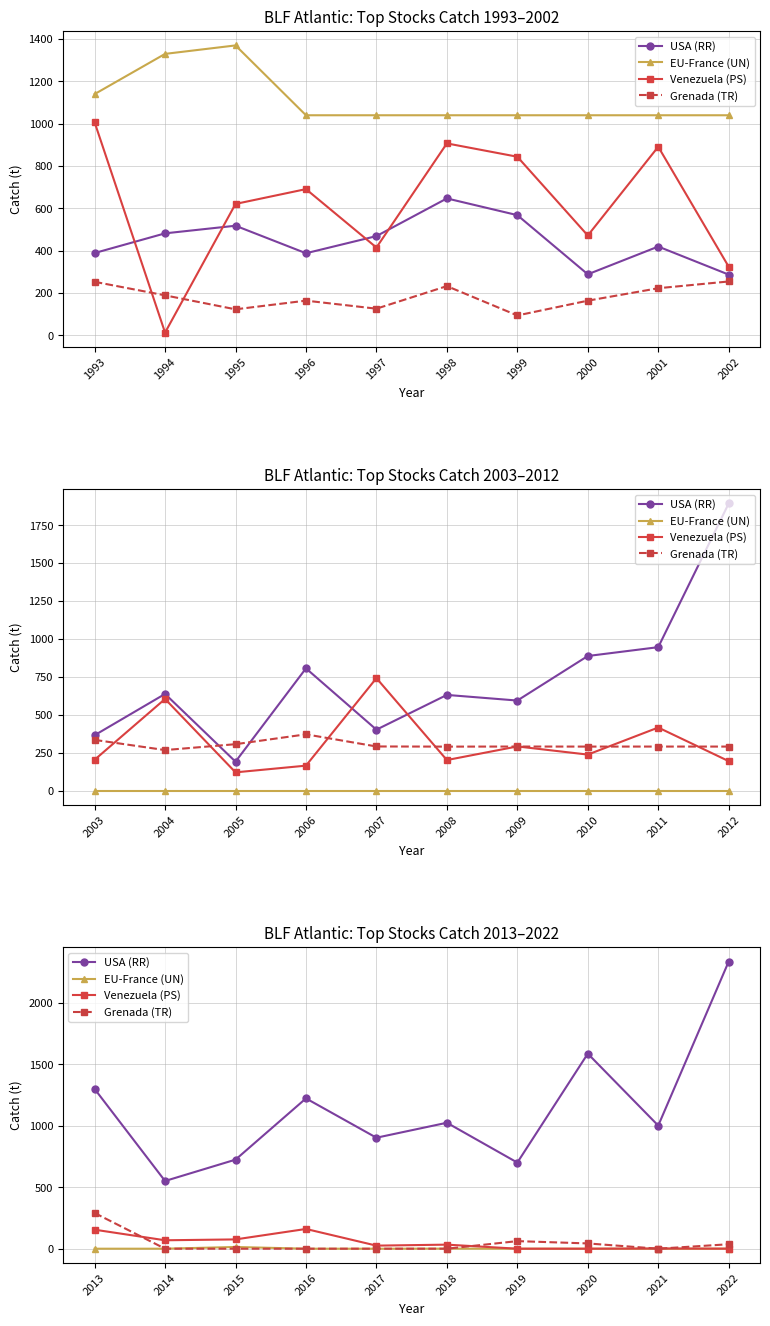

What is the difference between the maximum and minimum values in the USA (RR) series?

1786.7